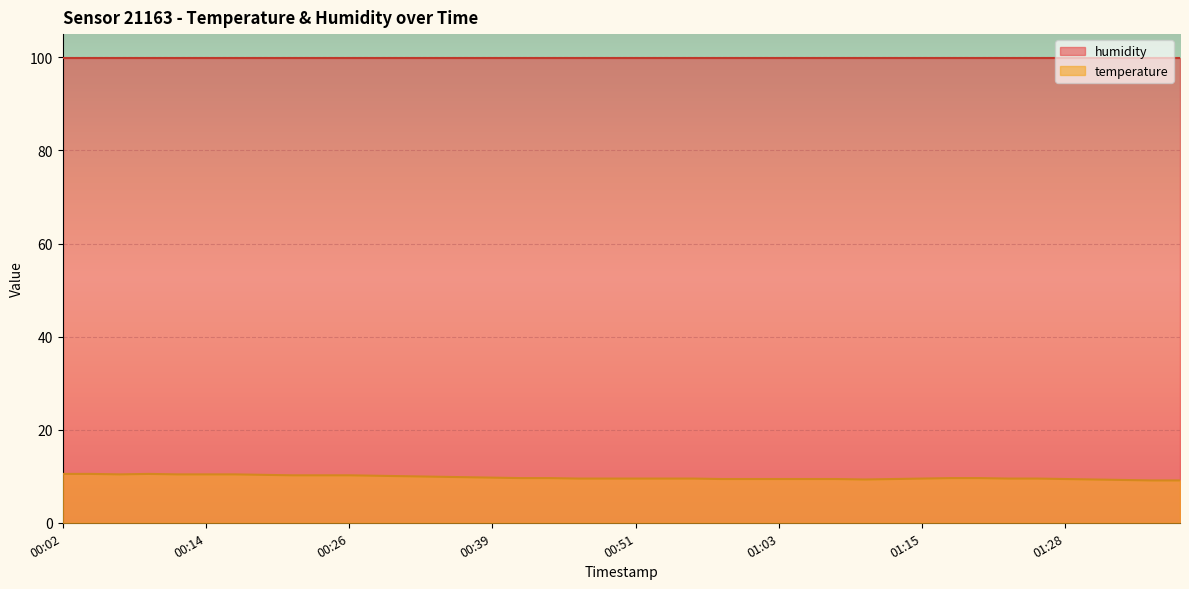

What is the difference between the second highest and second lowest values?

1.4